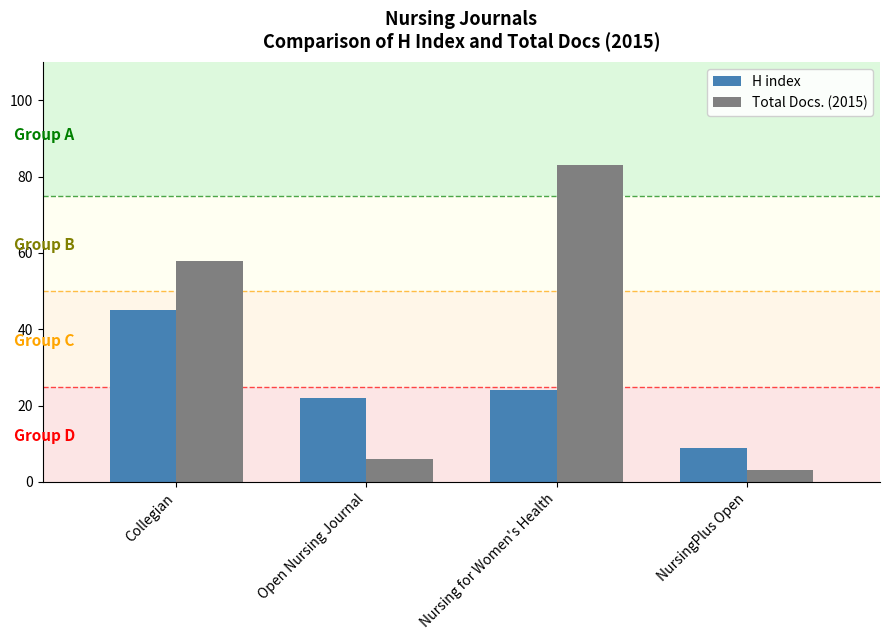

Is the value of H index at Collegian greater than the value of Total Docs. (2015) at Nursing for Women's Health?

No